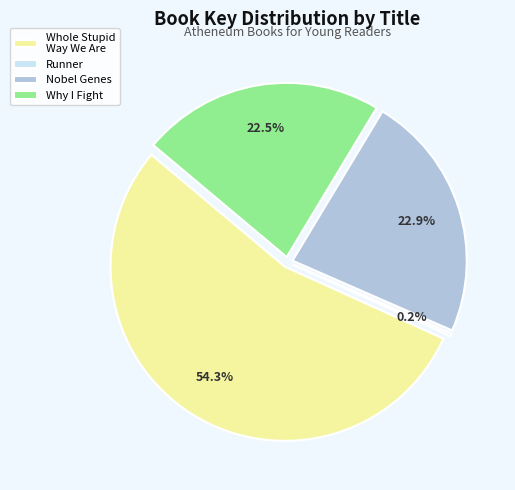

How much of the chart is everything except Why I Fight?

77.5%